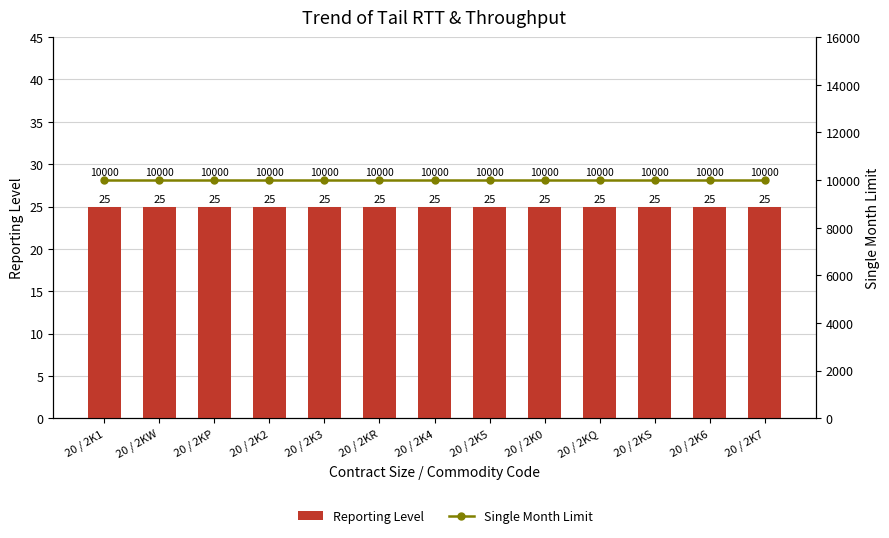

What is the value of the Single Month Limit bar at the 10th from the left?

10000